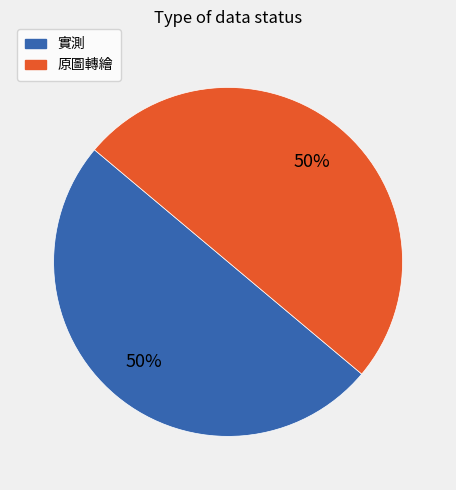

True or false: 實測 accounts for 50% of the total.

True